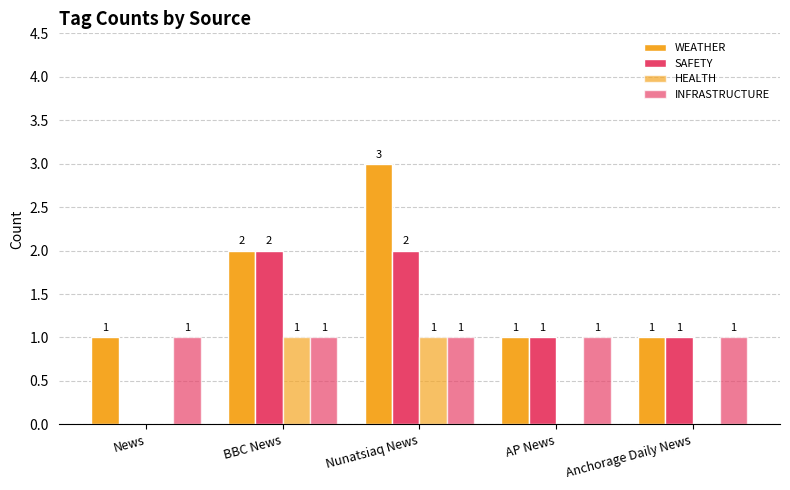

What is the sum of all WEATHER values?

8